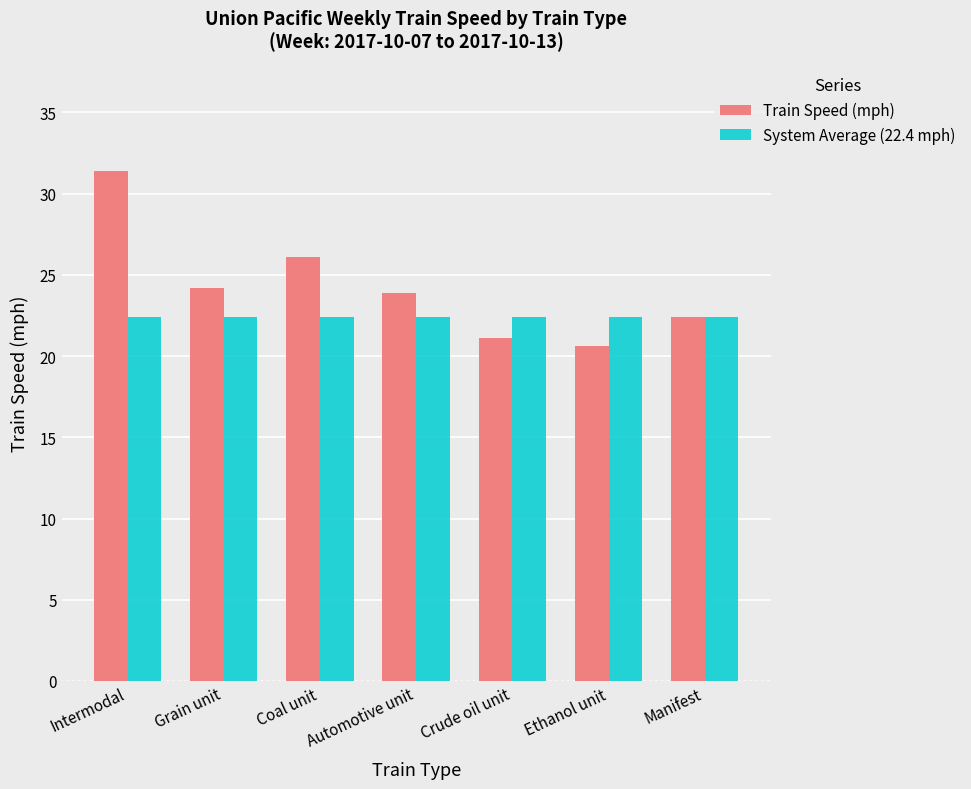

The value of Train Speed (mph) at Grain unit is 24.2. True or false?

True